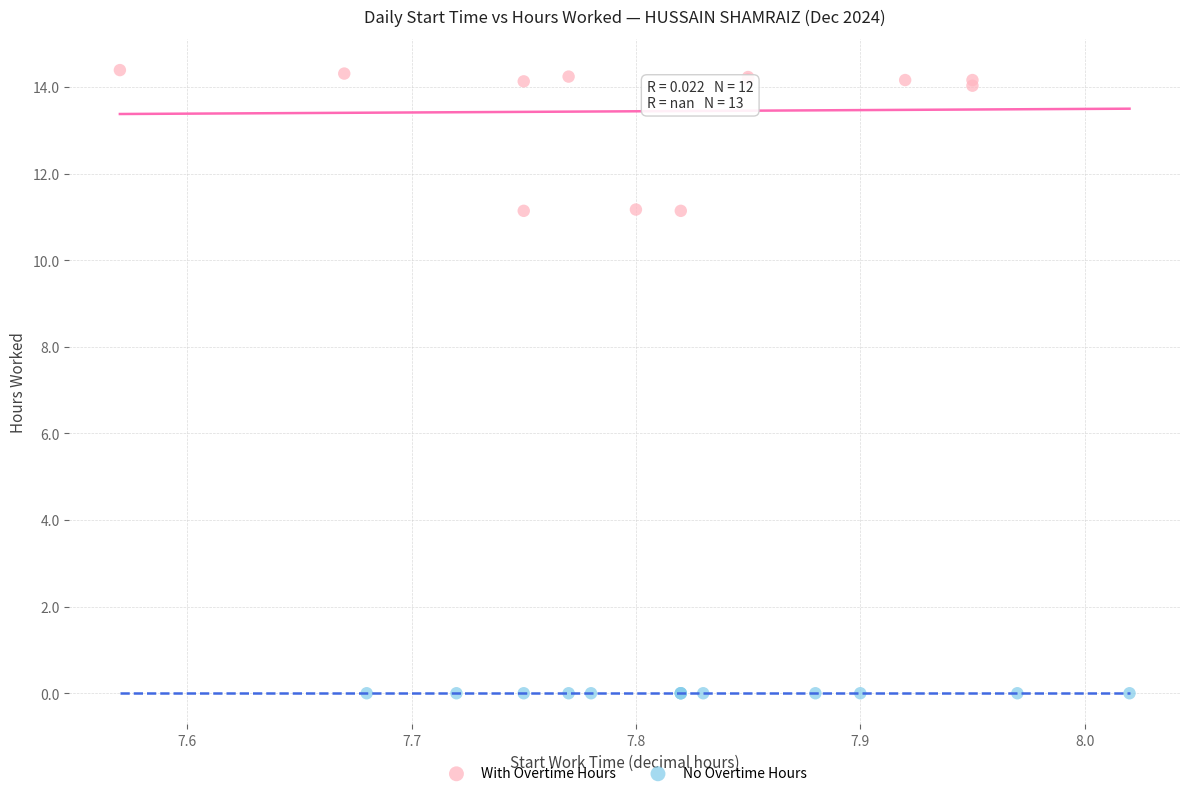

Which series reaches the maximum Y coordinate?

With Overtime Hours